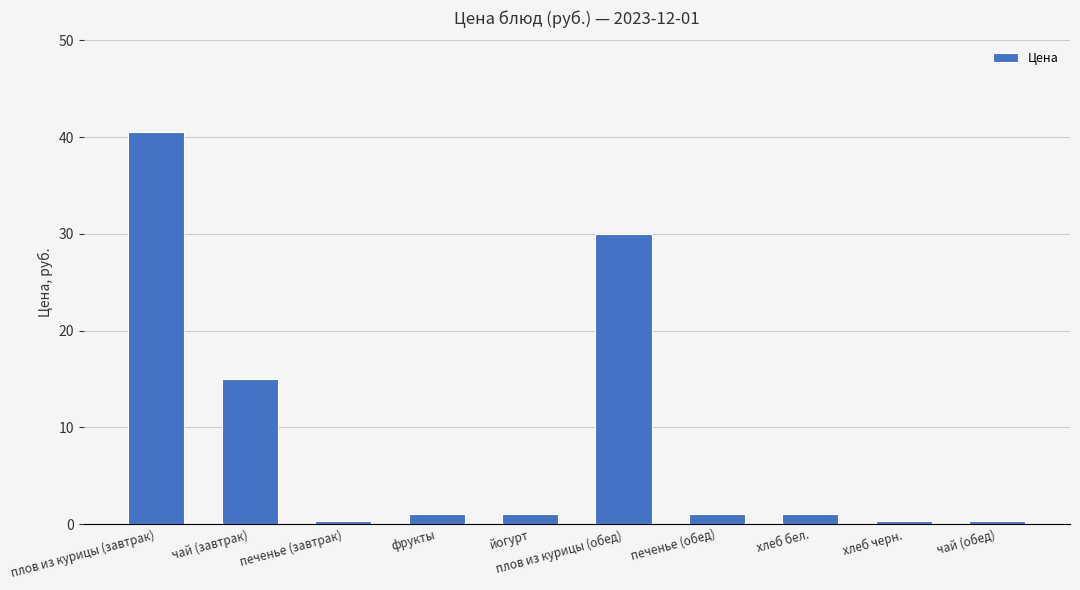

At which label does the data first exceed 1?

плов из курицы (завтрак)